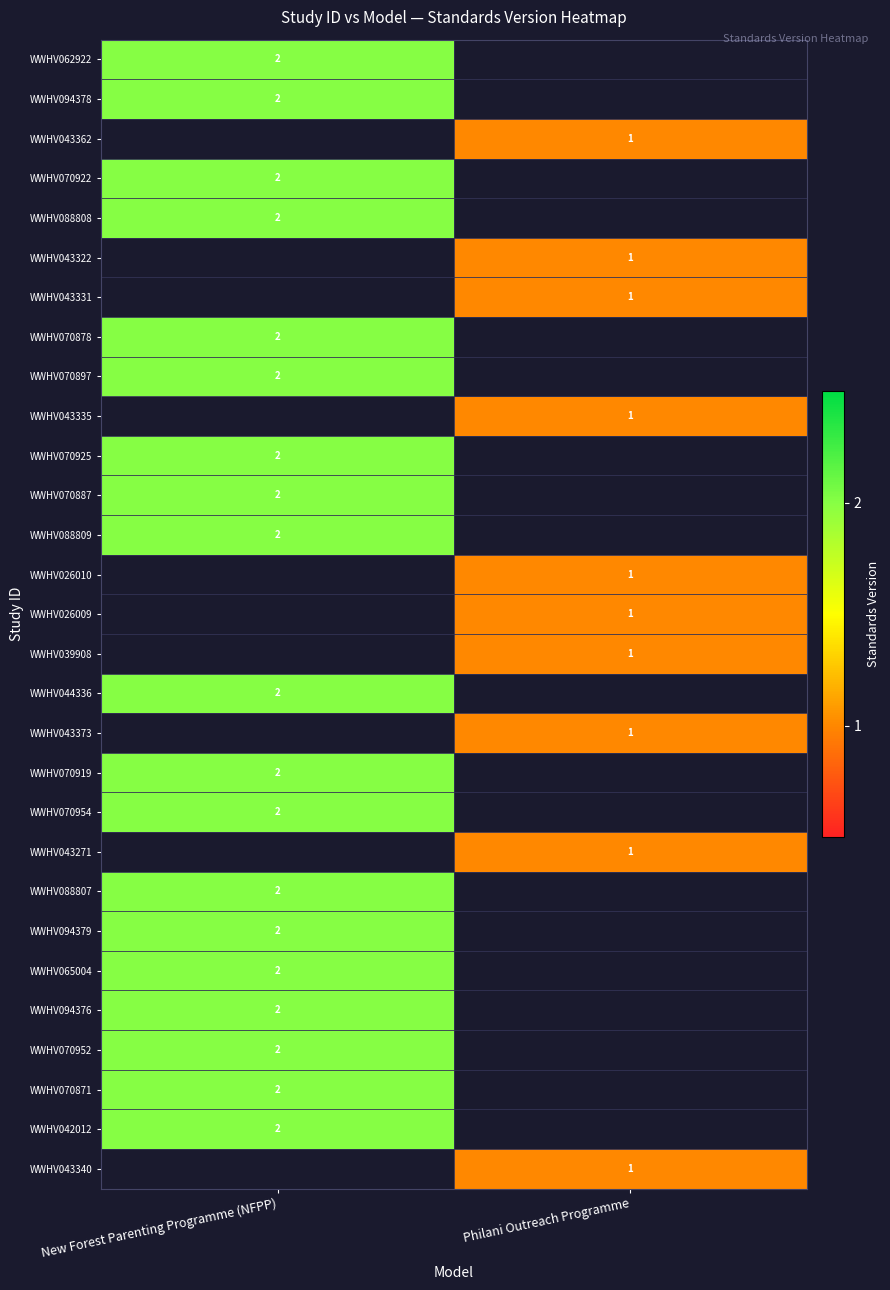

The value of WWHV043271 at Philani Outreach Programme is 1. True or false?

True